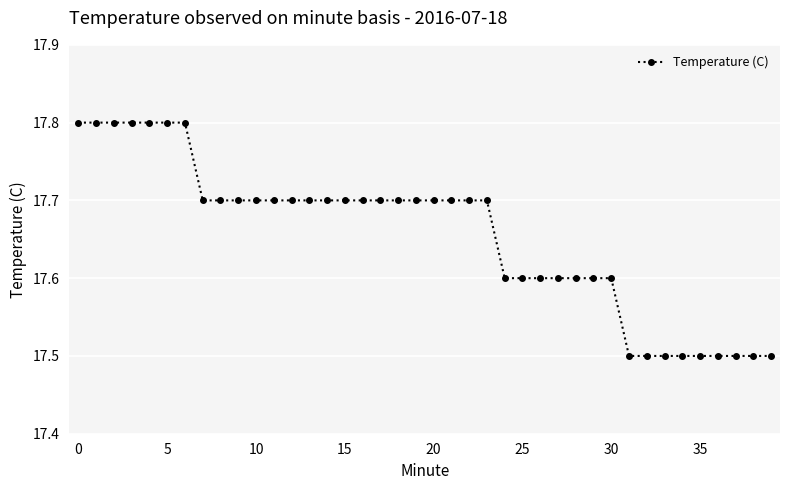

What is the smallest value displayed?

17.5